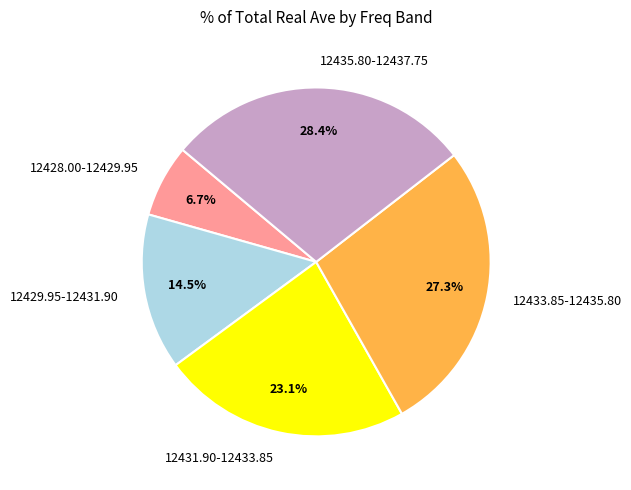

To the nearest percent, what is the average slice percentage?

20%